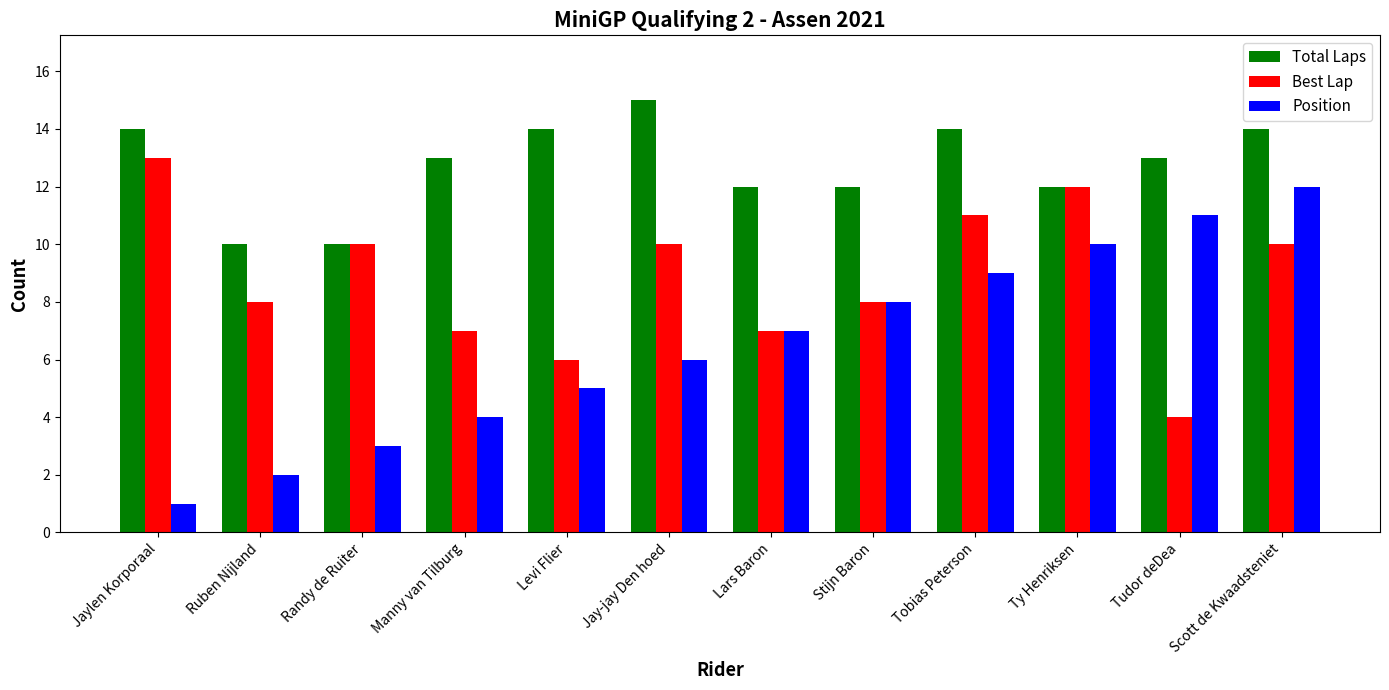

Where does the Total Laps series first go above 13?

Jaylen Korporaal